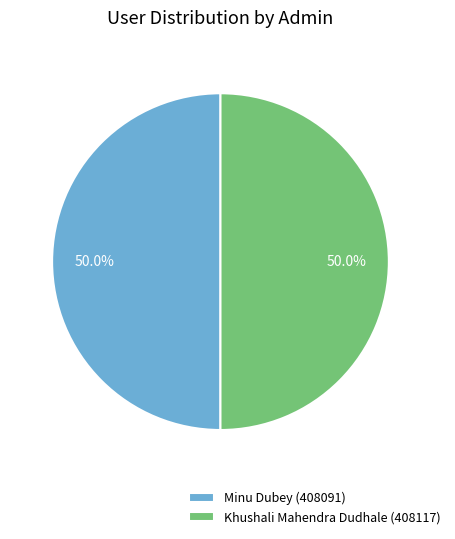

To the nearest percent, what portion does Khushali Mahendra Dudhale (408117) represent?

50%